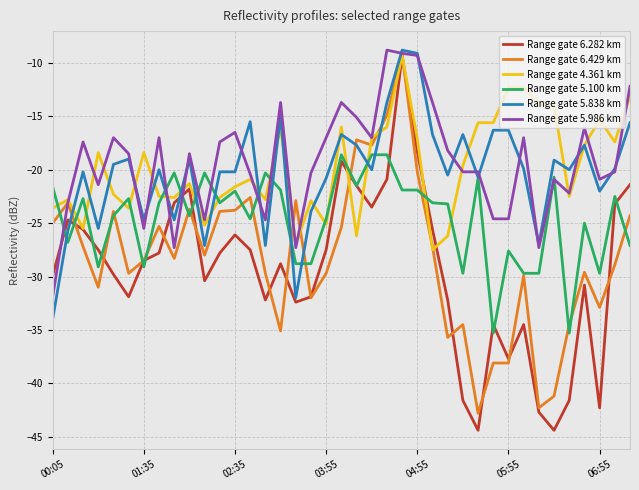

Which series ends up on top after the final intersection of Range gate 5.838 km and Range gate 6.429 km?

Range gate 5.838 km